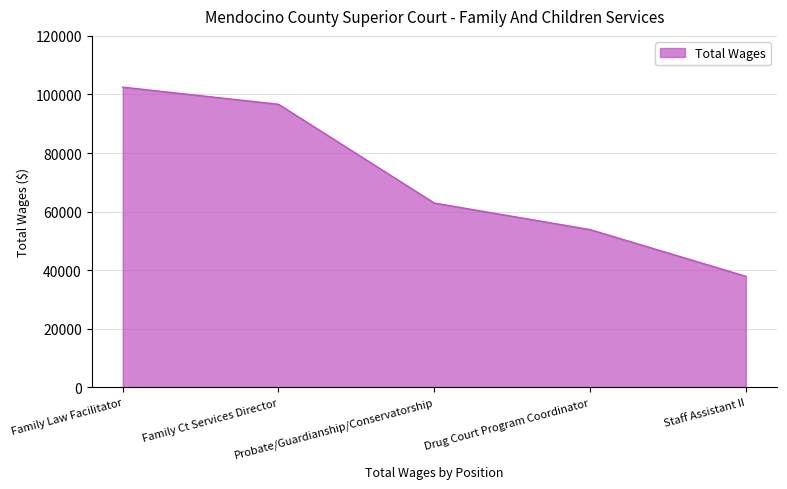

What is the difference between the maximum and second lowest values?

48637